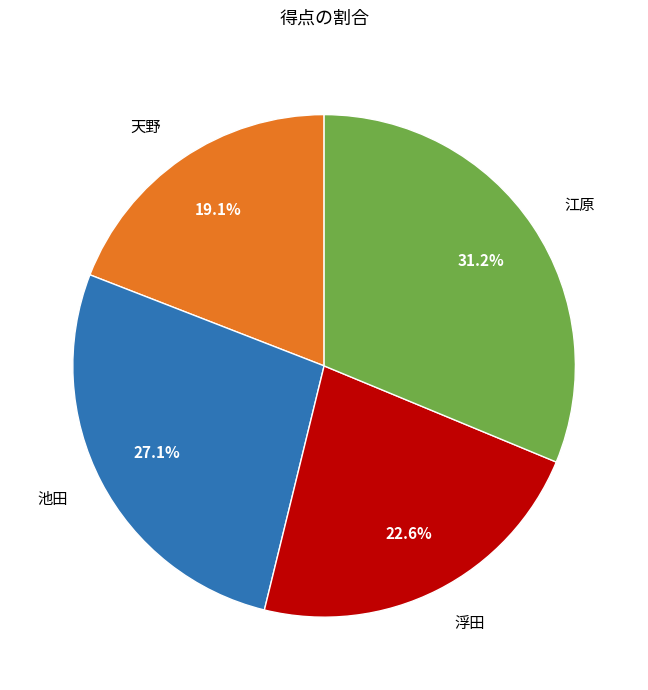

How many slices are in this pie chart?

4